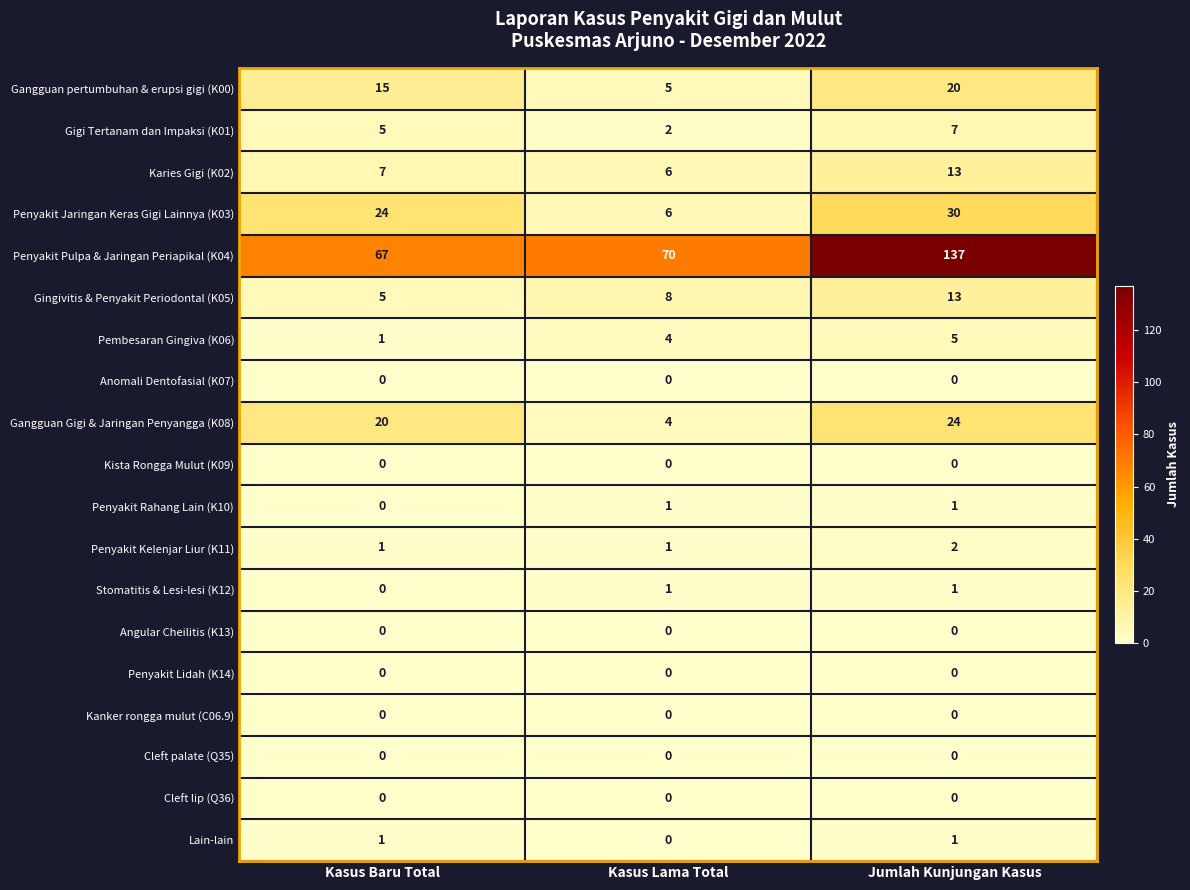

Which series has the widest spread of values?

Penyakit Pulpa & Jaringan Periapikal (K04)